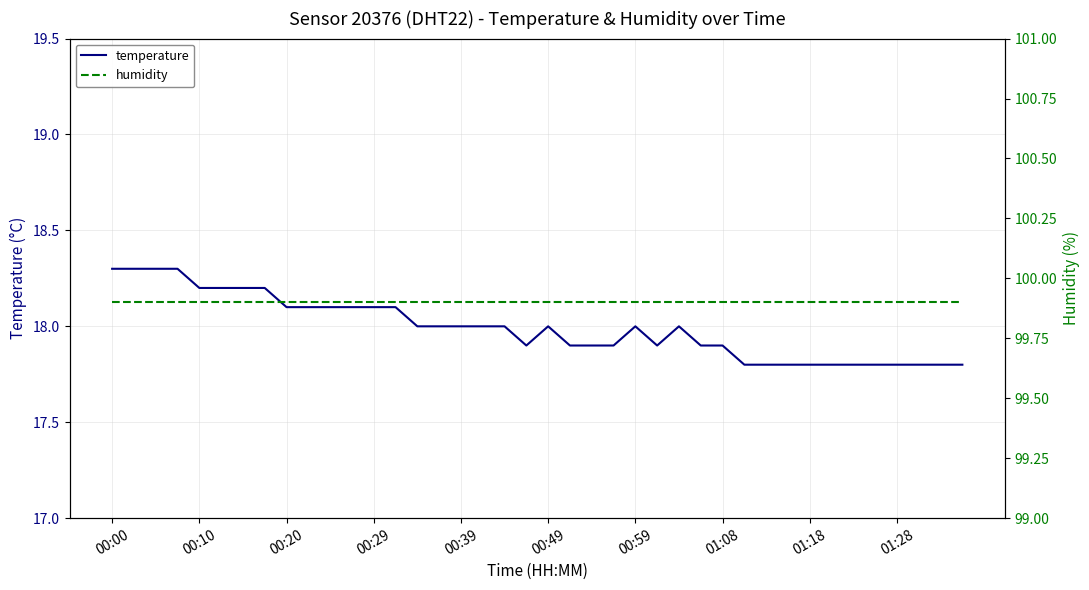

What is the label of the 36th point from the left?

35